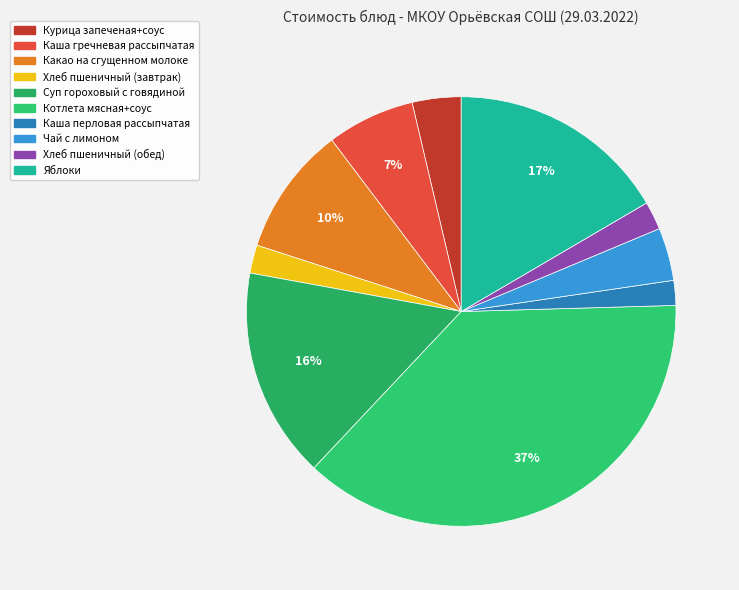

To the nearest percent, what percentage of the pie is Чай с лимоном?

4%